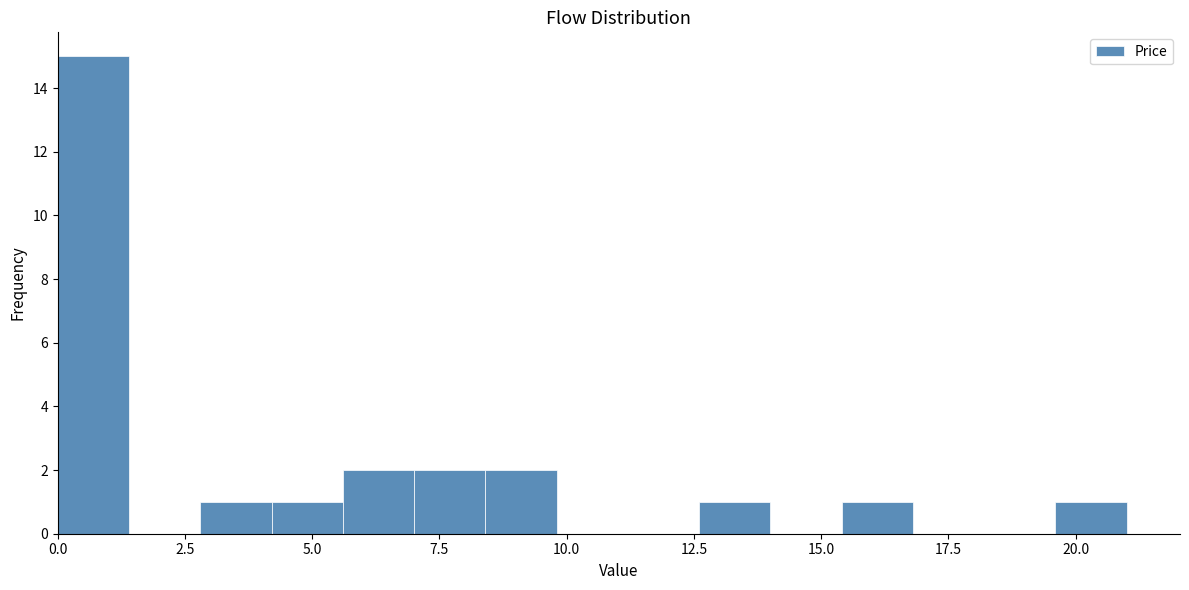

Read against the x-axis, roughly where is the centre of the tallest bar?

0.5